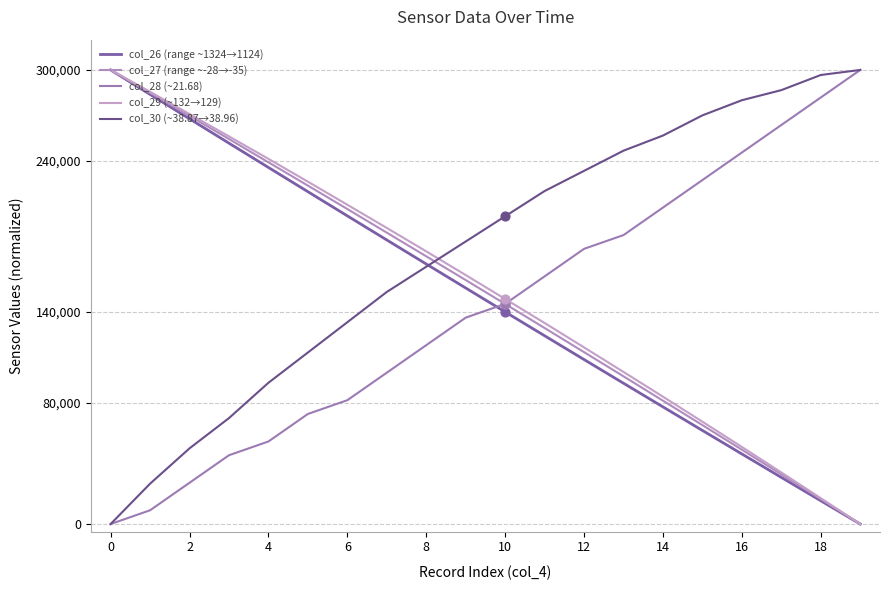

Does the chart have visible grid lines?

Yes